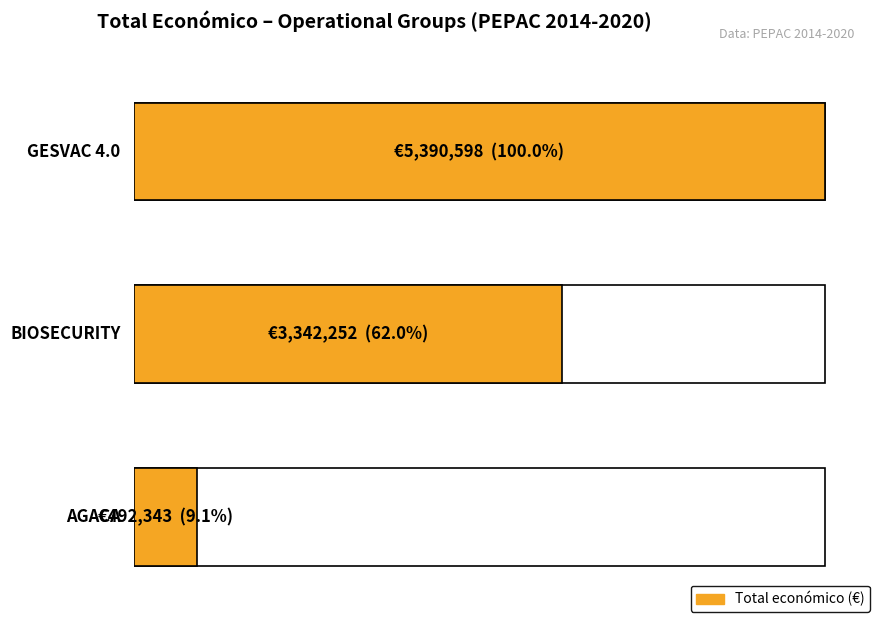

At which label is the value closest to 2941470?

BIOSECURITY